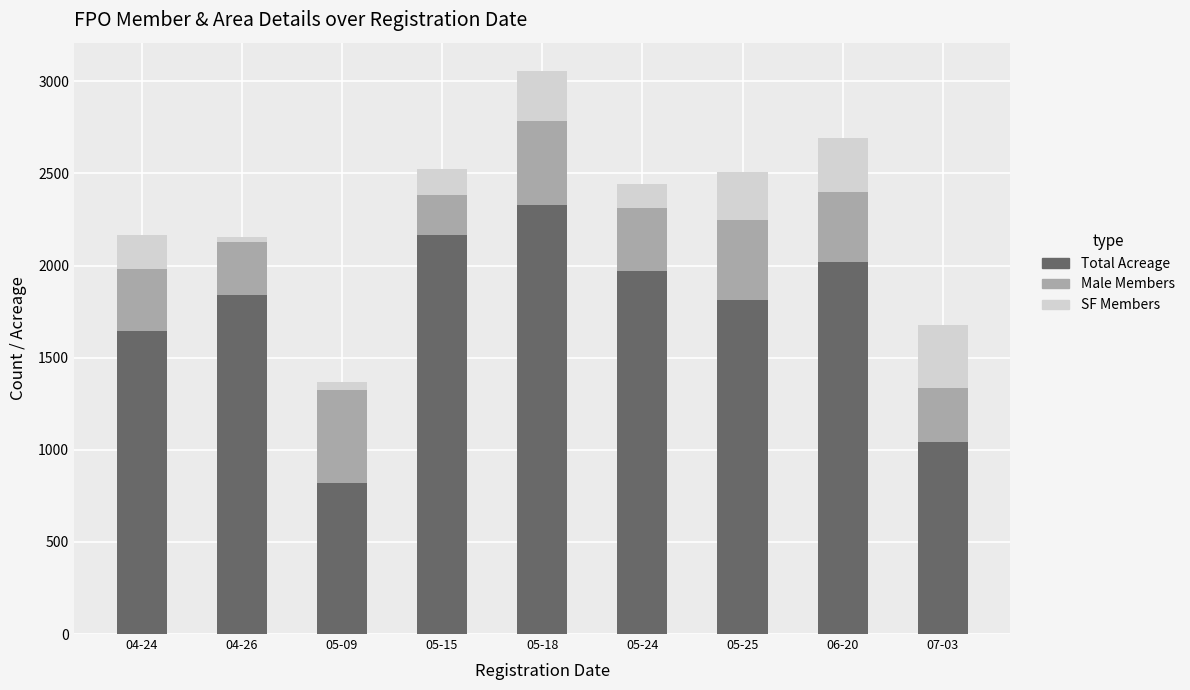

At which label does Total Acreage reach its minimum?

05-09